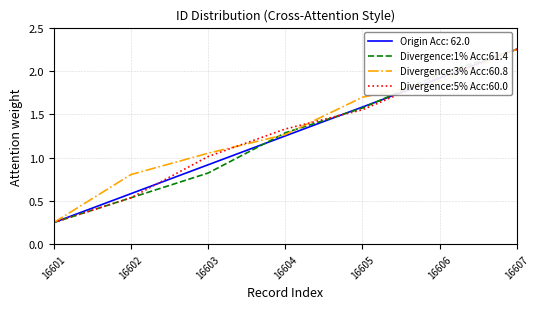

Between 16602 and 16607, which series saw the biggest shift?

Divergence:5% Acc:60.0